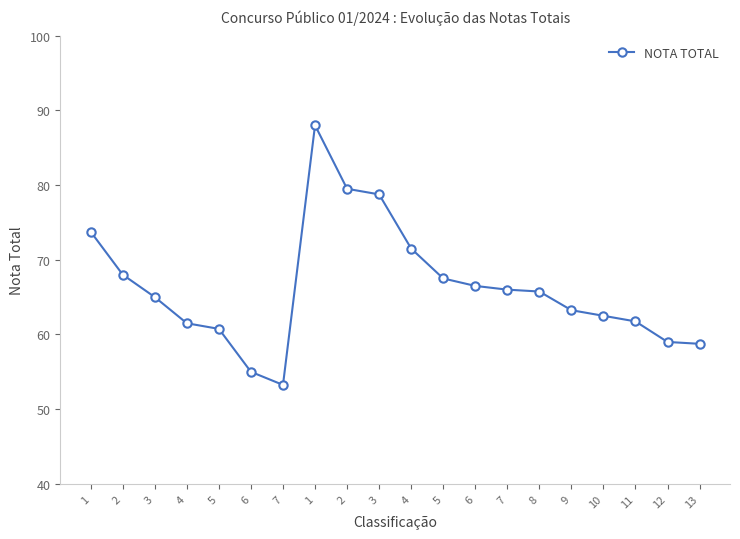

What is the difference between the second highest and minimum values?

26.2